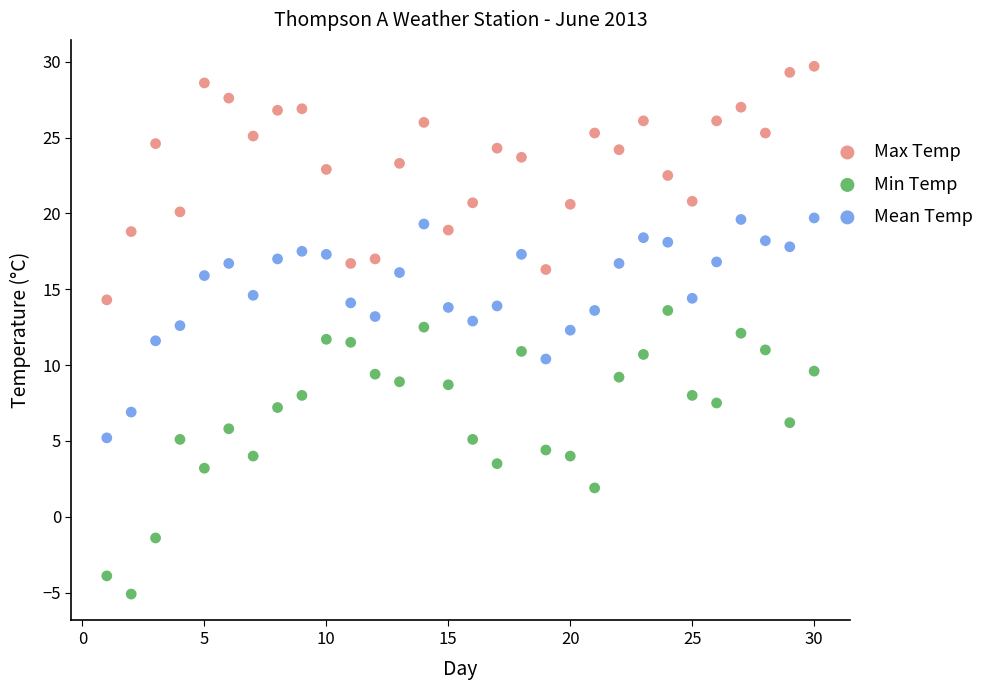

In the Max Temp series, what Y value is closest to 22?

22.5